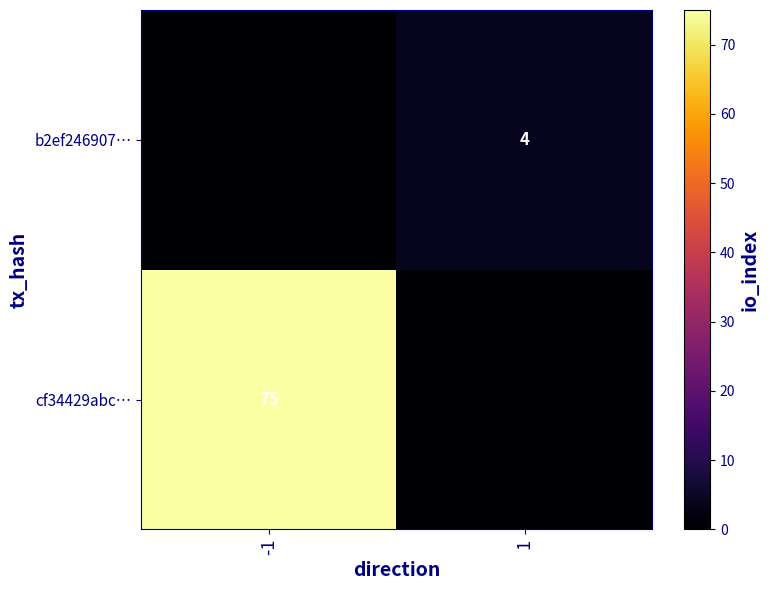

Is it true that b2ef246907… equals 4 at 1?

True